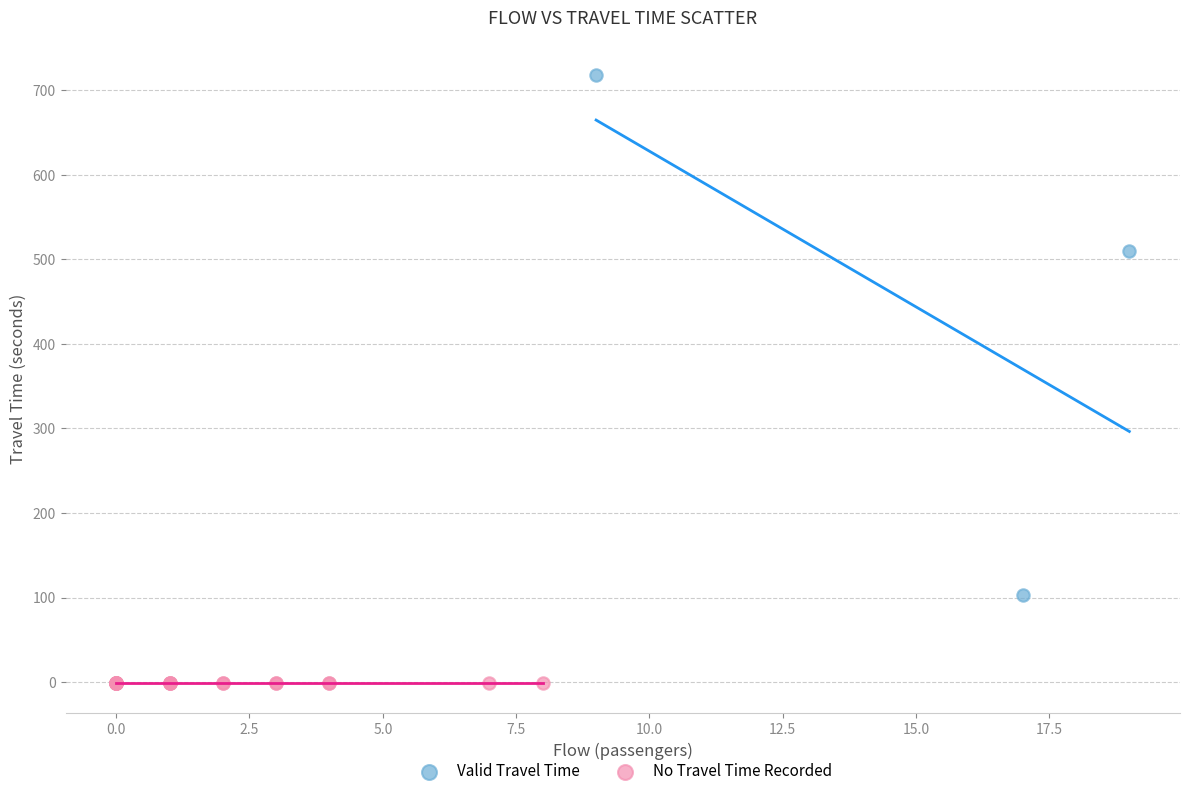

Which series reaches the minimum Y coordinate?

No Travel Time Recorded